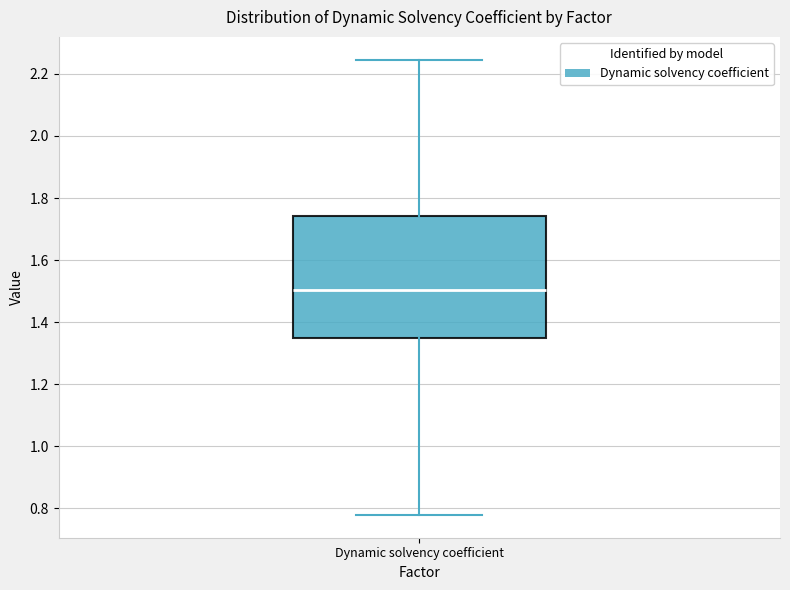

Transcribe this box plot: give where the median line is, the range the box spans, and where the two whiskers end, as read against the y-axis. The values are not printed on the chart, so give them approximately, as read against the axis.

median 1.50, box 1.34 to 1.74, whiskers 0.78 to 2.24